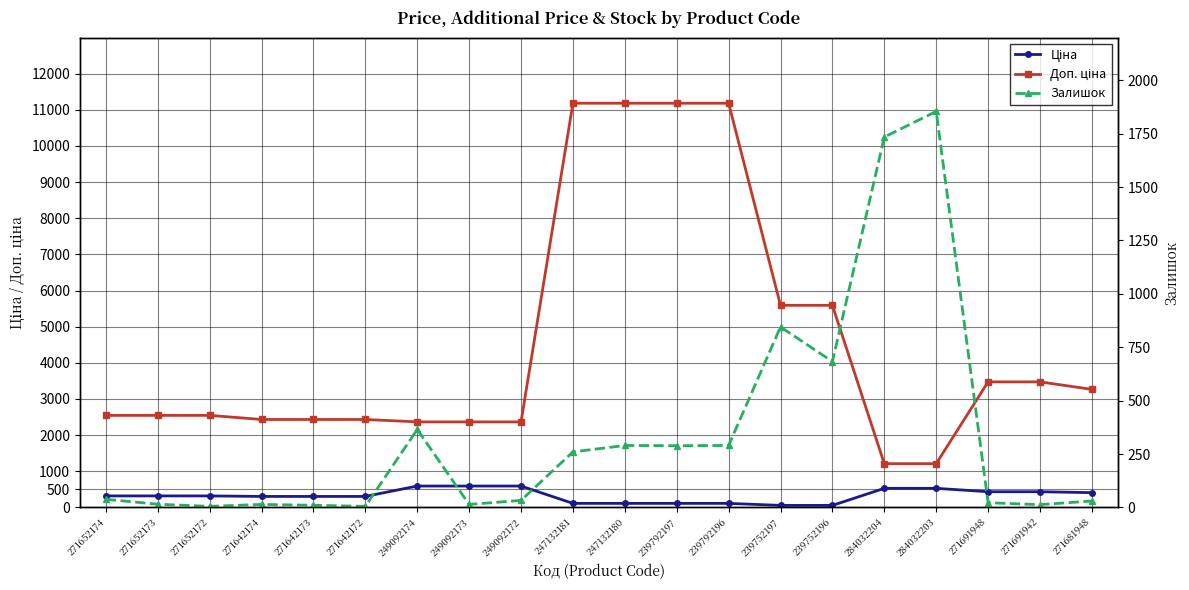

Which label corresponds to the largest value in the chart?

247132181